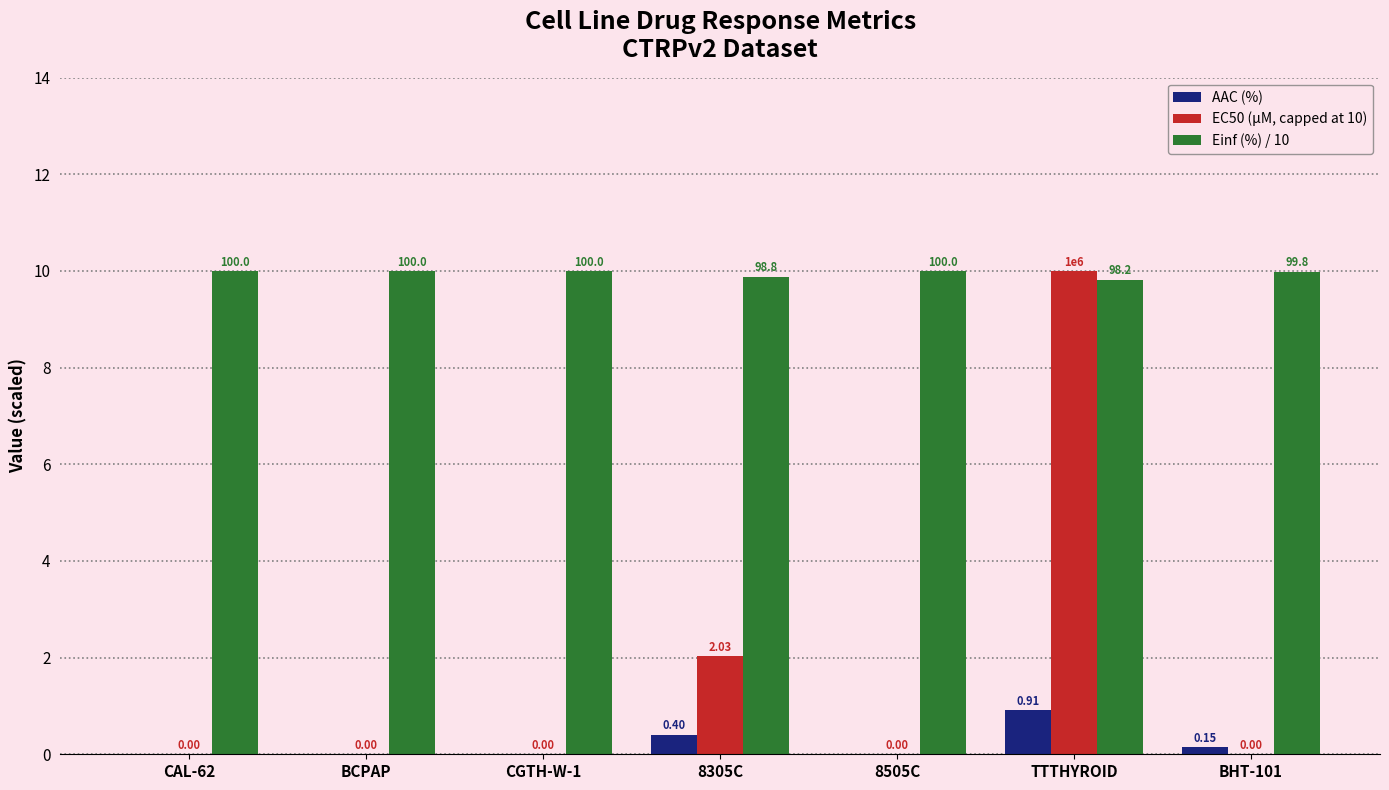

True or false: Einf (%) / 10 has a value of 13.0 at 8505C.

False